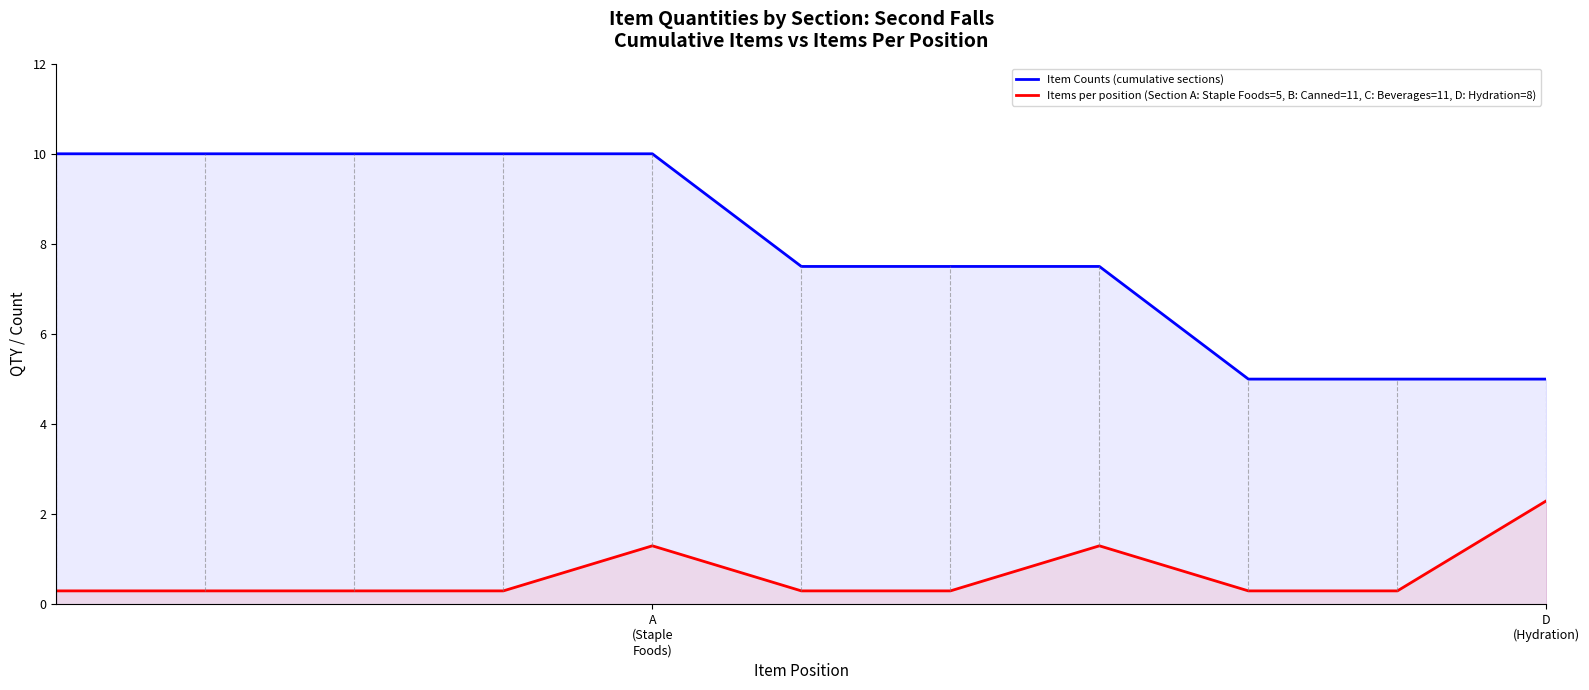

What are all the series names shown in the legend?

Item Counts (cumulative sections), Items per position (Section A: Staple Foods=5, B: Canned=11, C: Beverages=11, D: Hydration=8)